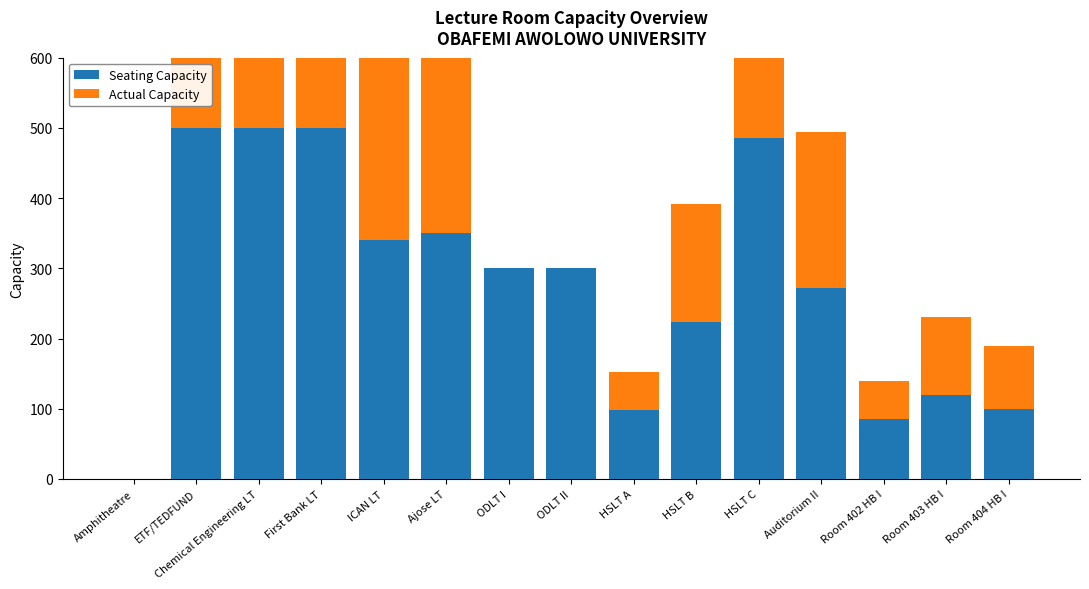

Does the chart contain any negative values?

No